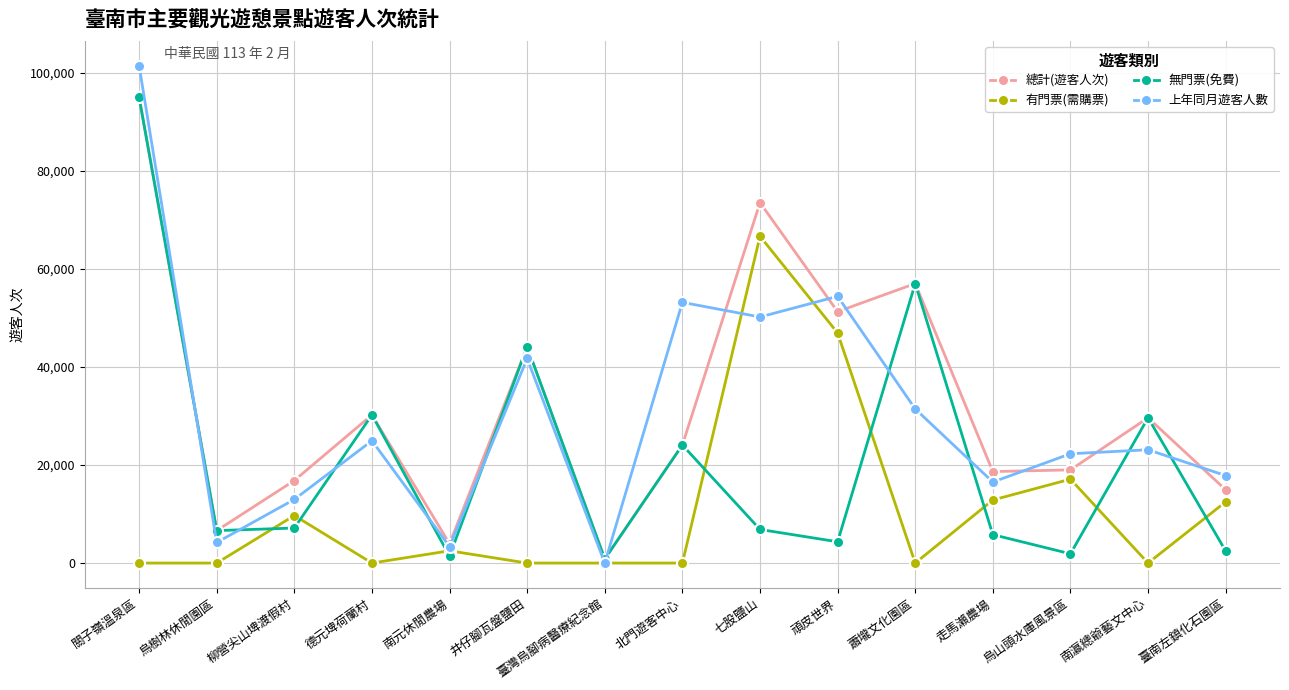

Which series has the largest range (max minus min)?

上年同月遊客人數